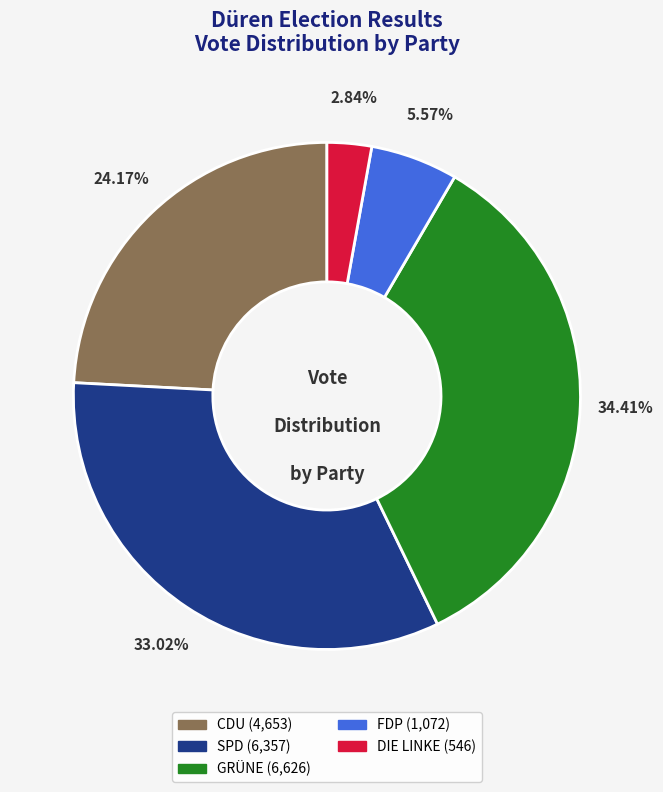

Combined, do FDP and CDU account for over 50%?

No